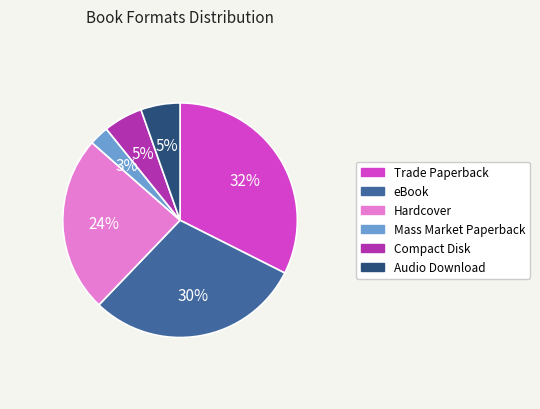

What is the smallest slice in the pie chart?

Mass Market Paperback